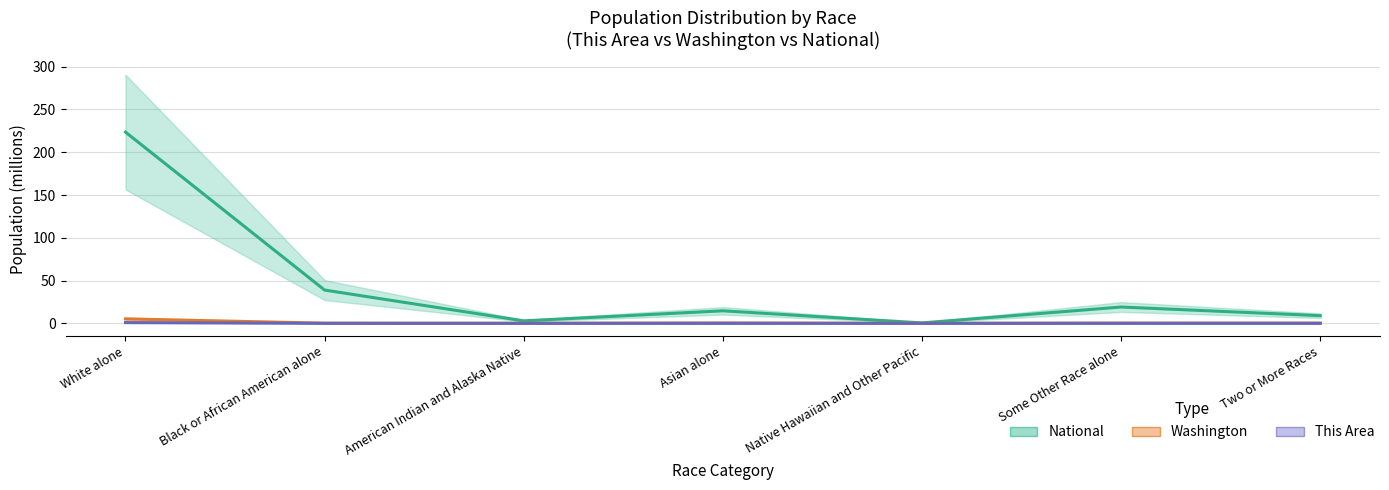

Where is Washington nearest to the value 2?

Asian alone